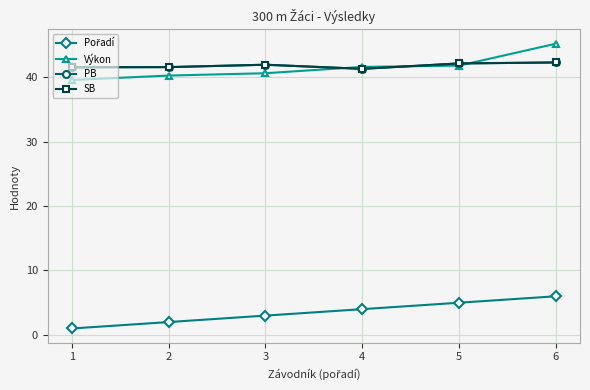

Does the chart have visible grid lines?

Yes